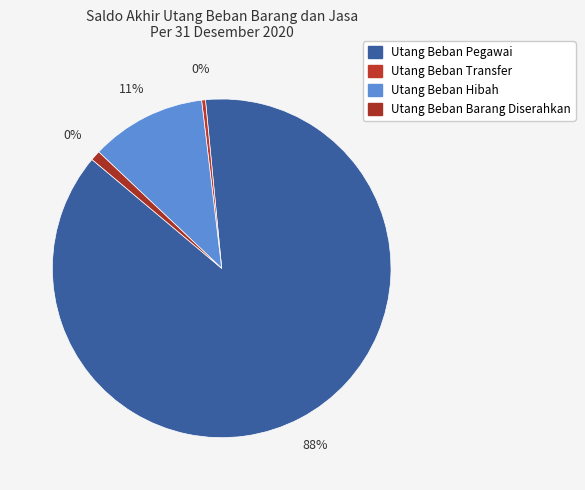

Approximately how many times larger is the value at Utang Beban Barang Diserahkan compared to Utang Beban Transfer?

2.6